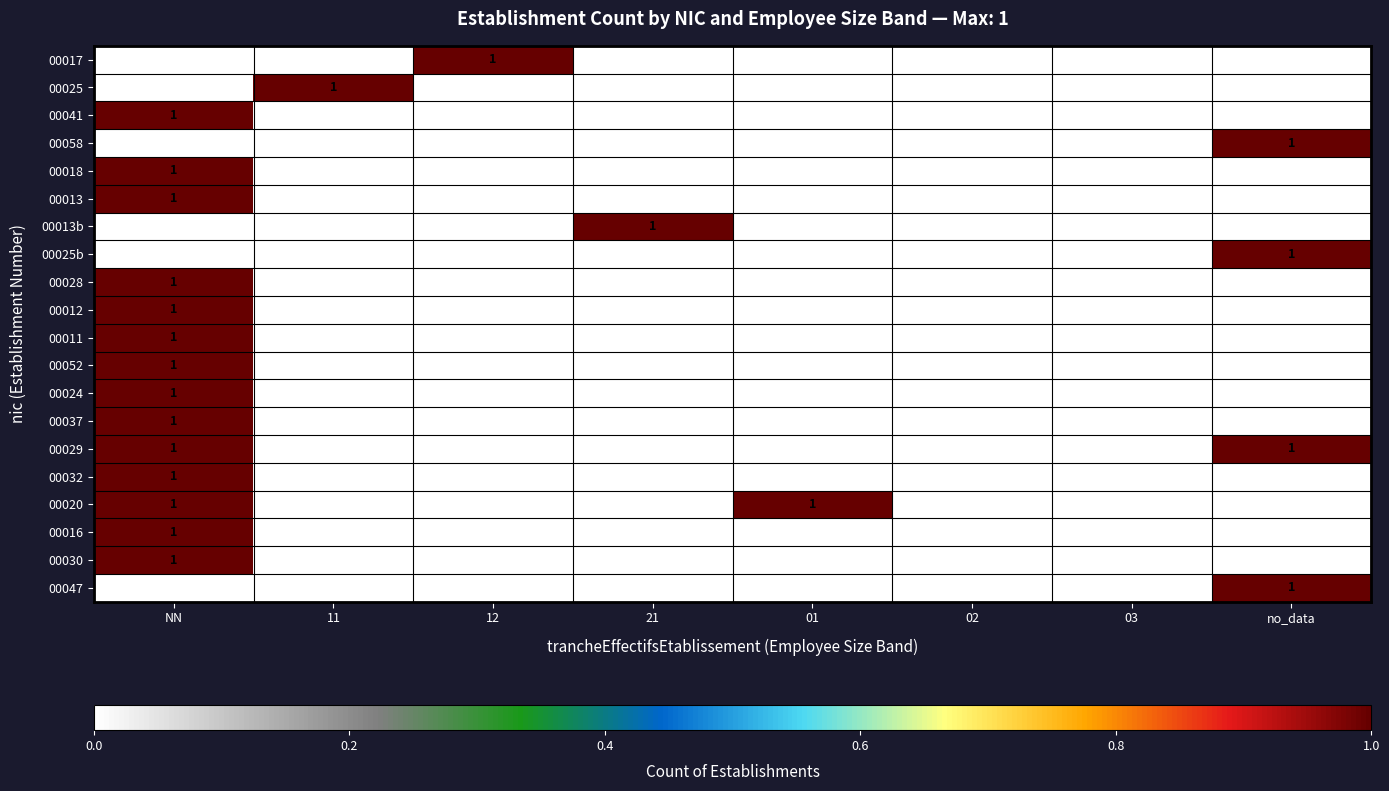

How many values in 00012 are above zero?

1